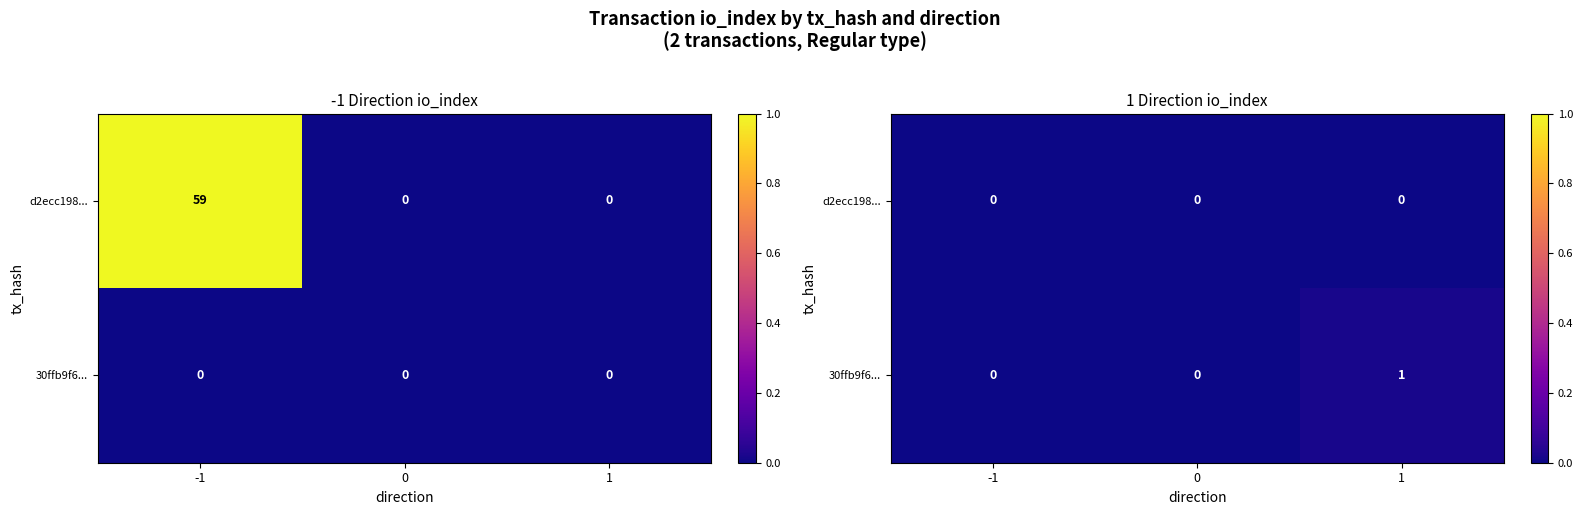

How many series are shown in this chart?

2